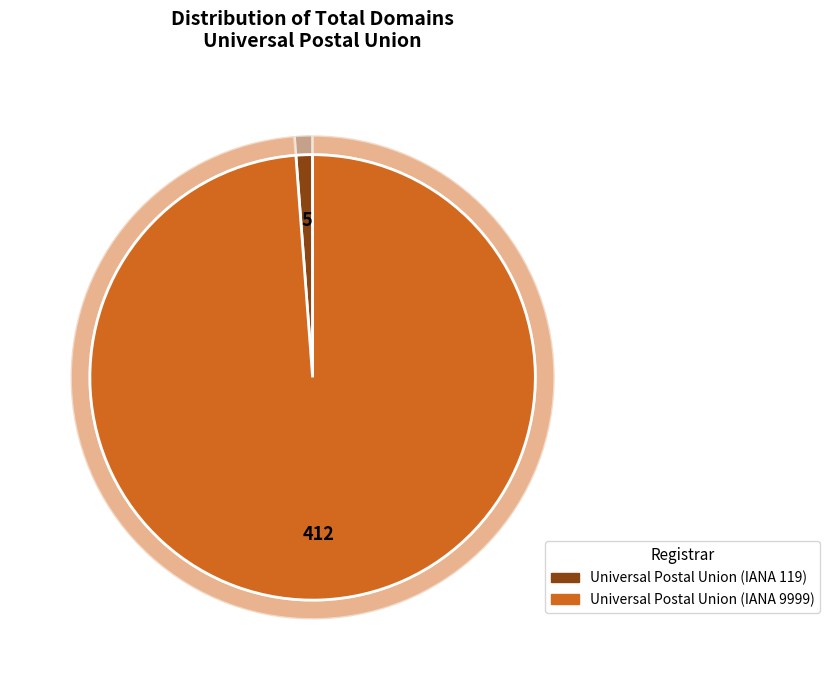

To the nearest percent, what is the difference between the largest and smallest slice percentages?

98%